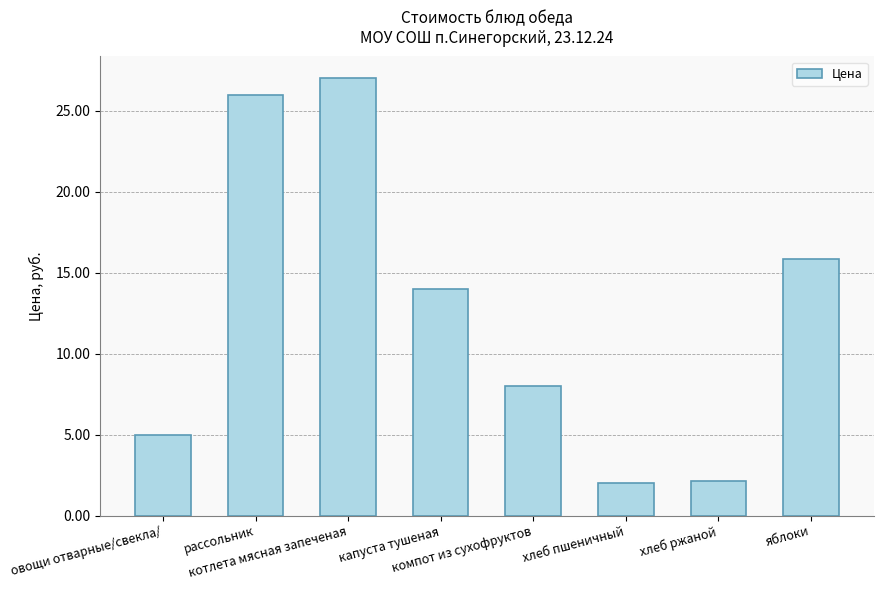

What is the smallest value displayed?

2.0